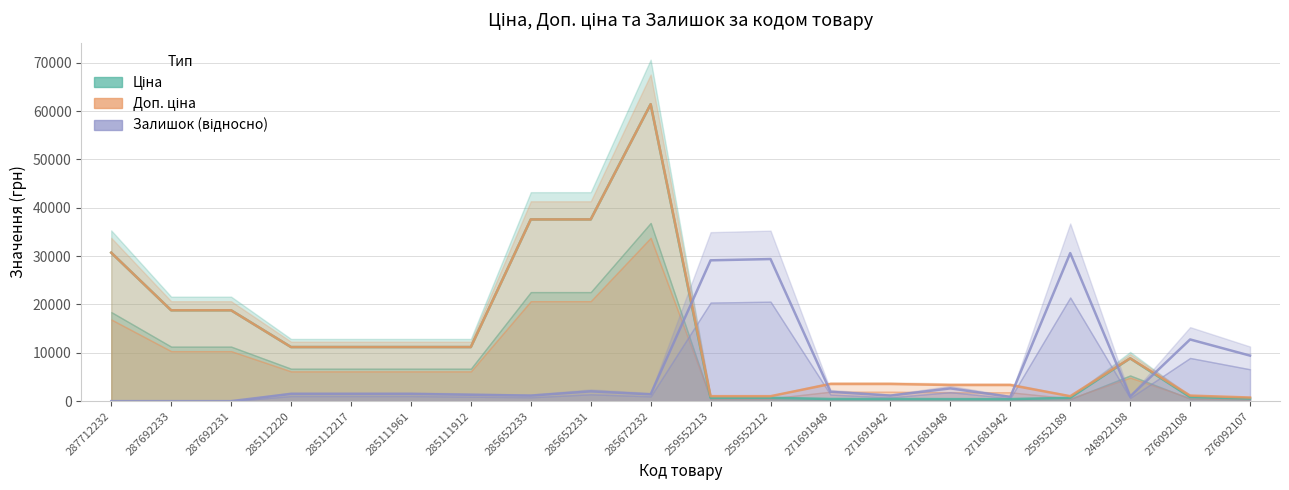

How many lines are shown in the chart?

3